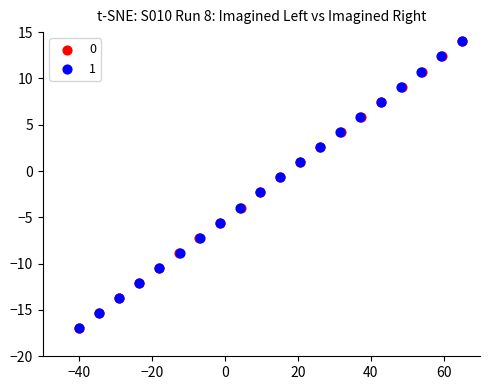

What are all the series names shown in the legend?

0, 1